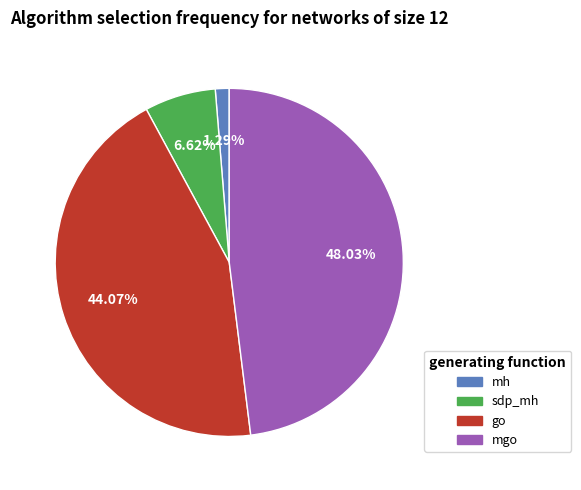

Does any single category account for the majority?

No